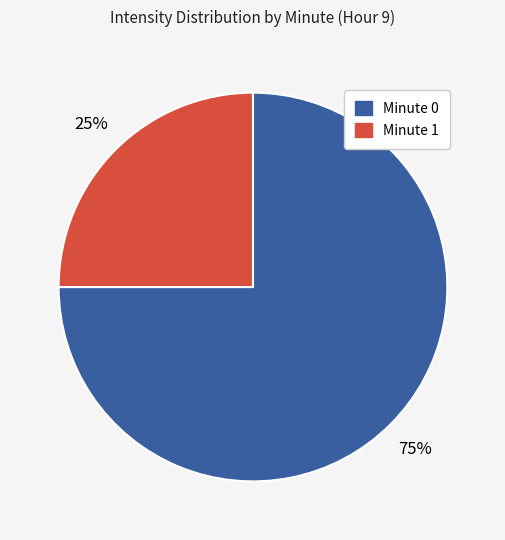

Is there a majority slice in this chart?

Yes